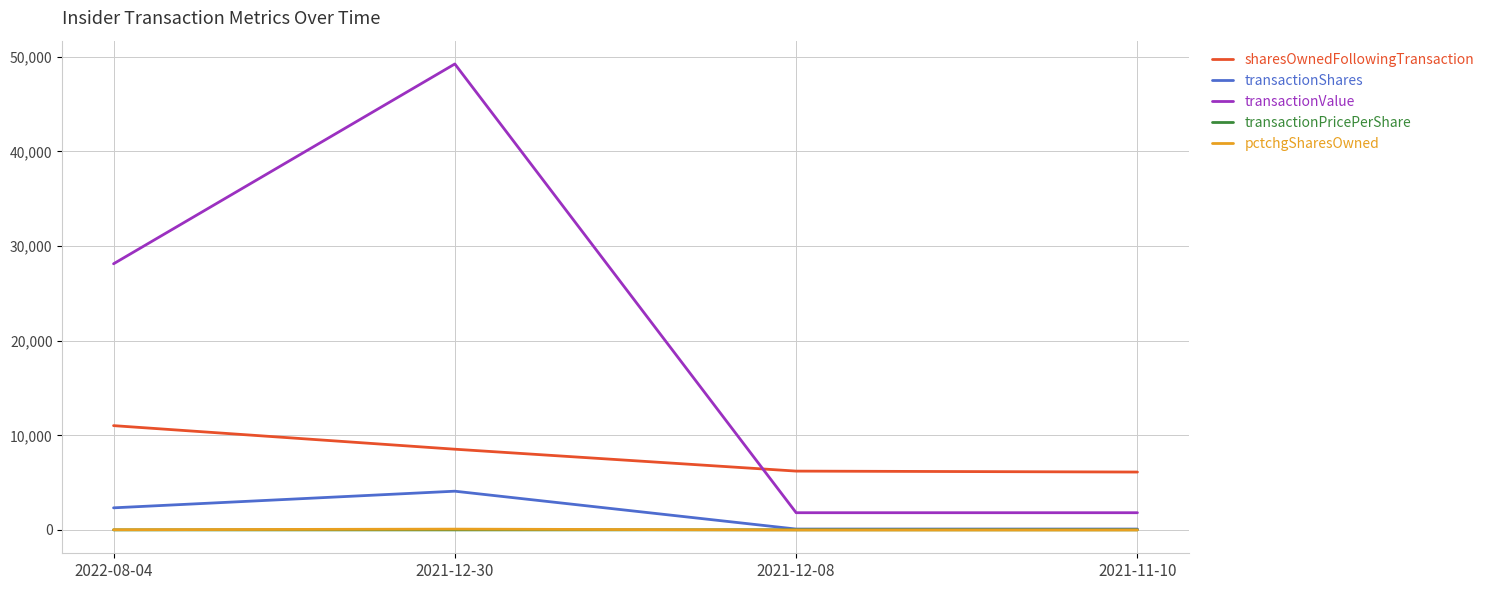

Count the number of categories in the chart.

4